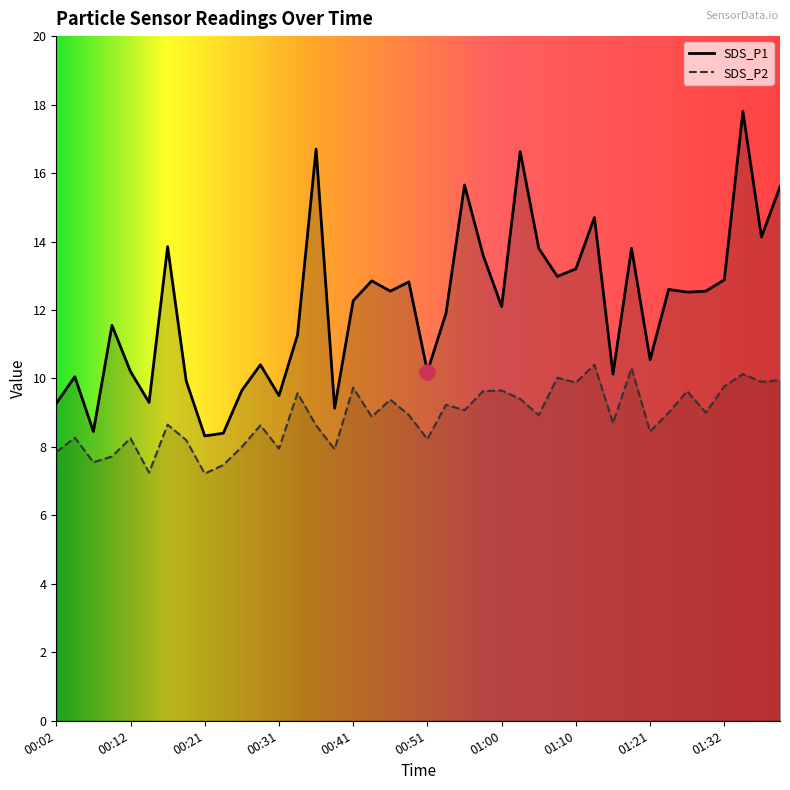

Which series reaches the maximum Y coordinate?

SDS_P1